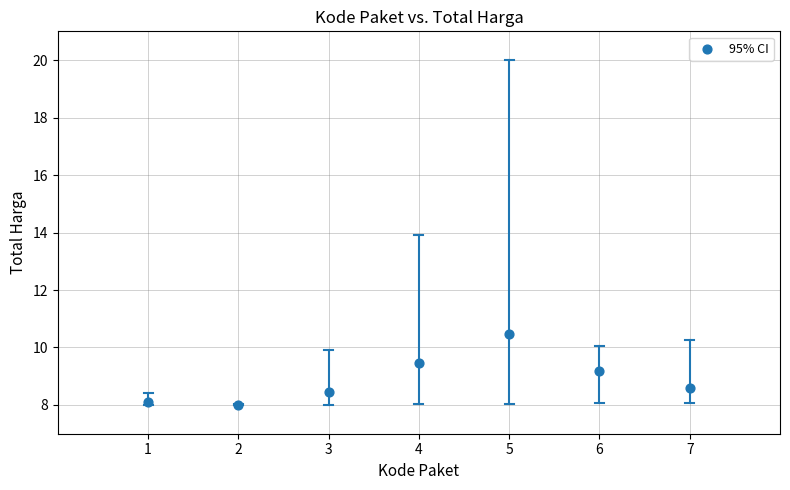

What is the average X value?

4.0